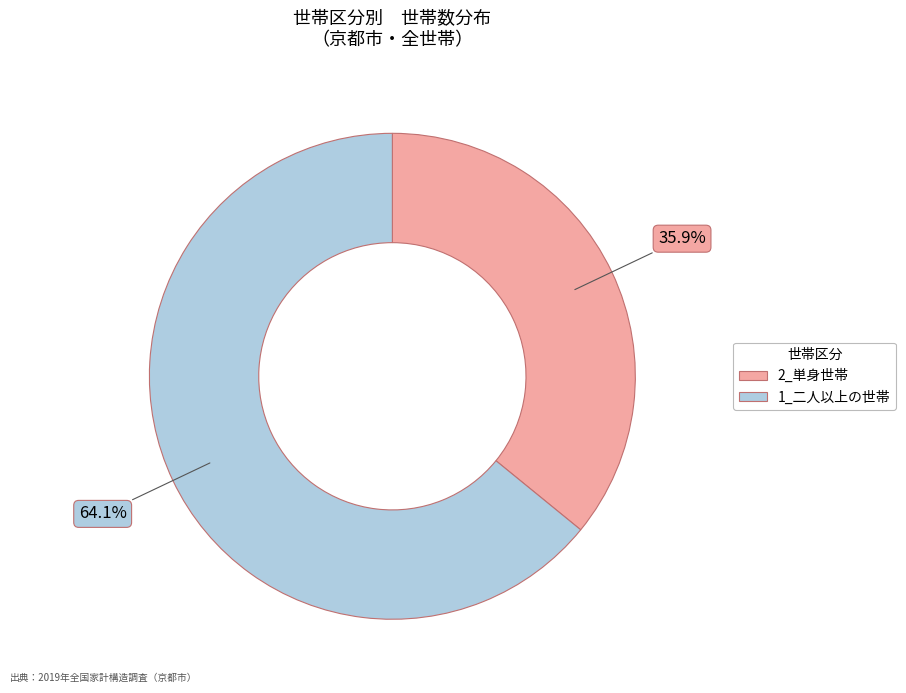

Does any single category account for the majority?

Yes